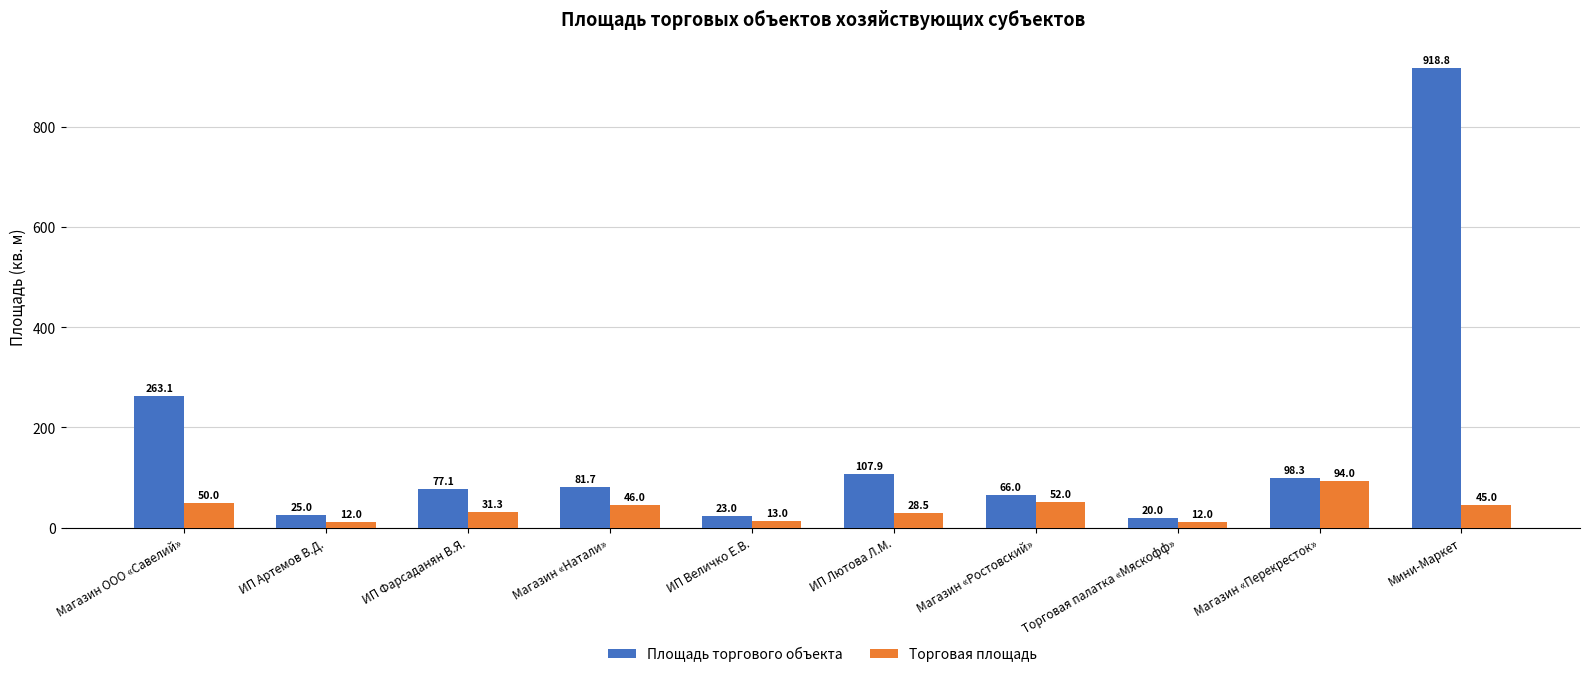

What is the label of the 1st bar from the left?

Магазин ООО «Савелий»